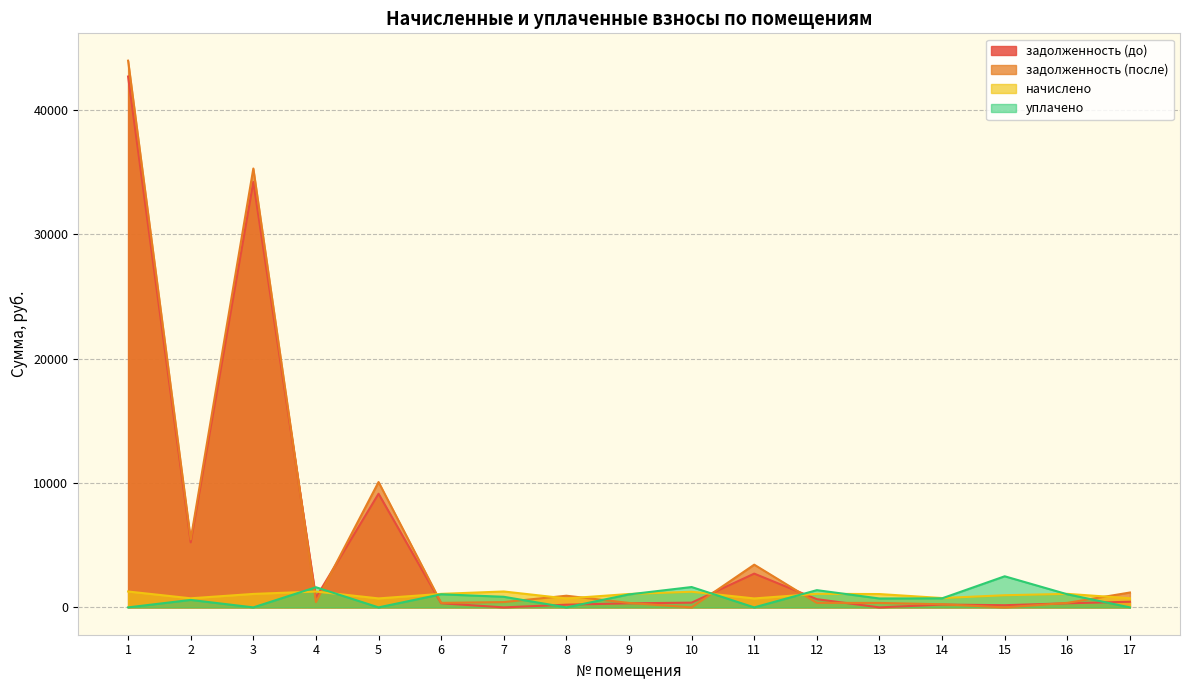

How many lines are shown in the chart?

4